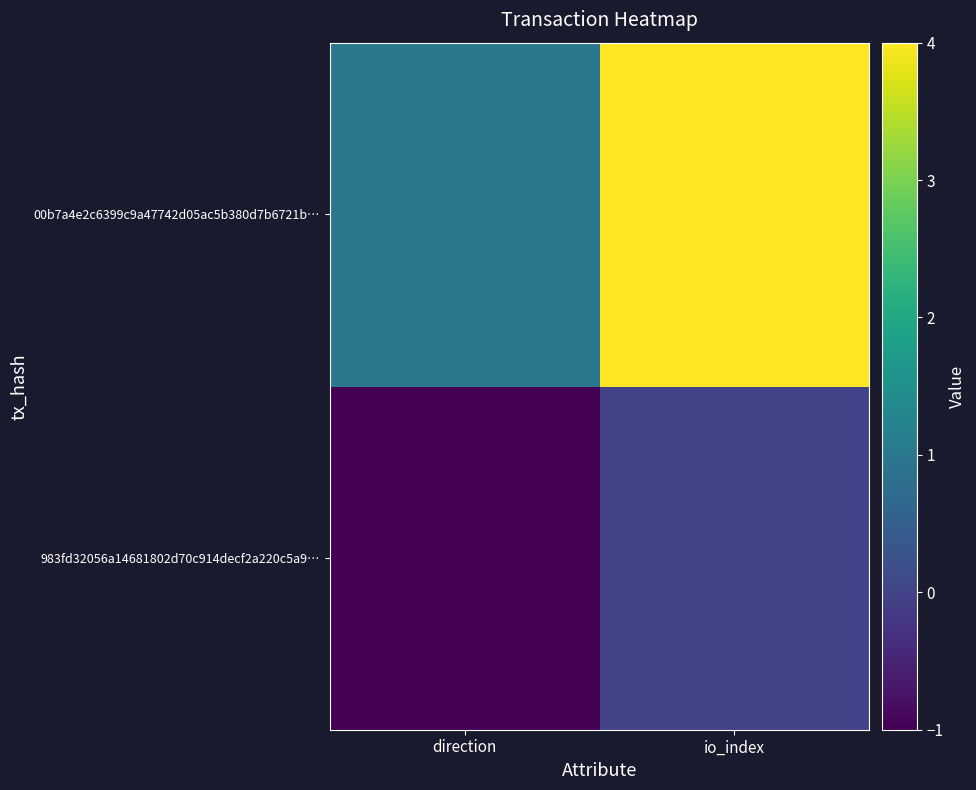

At how many categories does at least one series exceed 3?

1